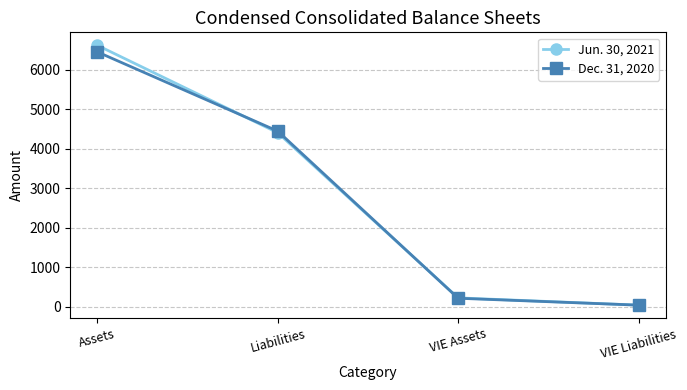

True or false: Dec. 31, 2020 has a value of 221.2 at VIE Assets.

True